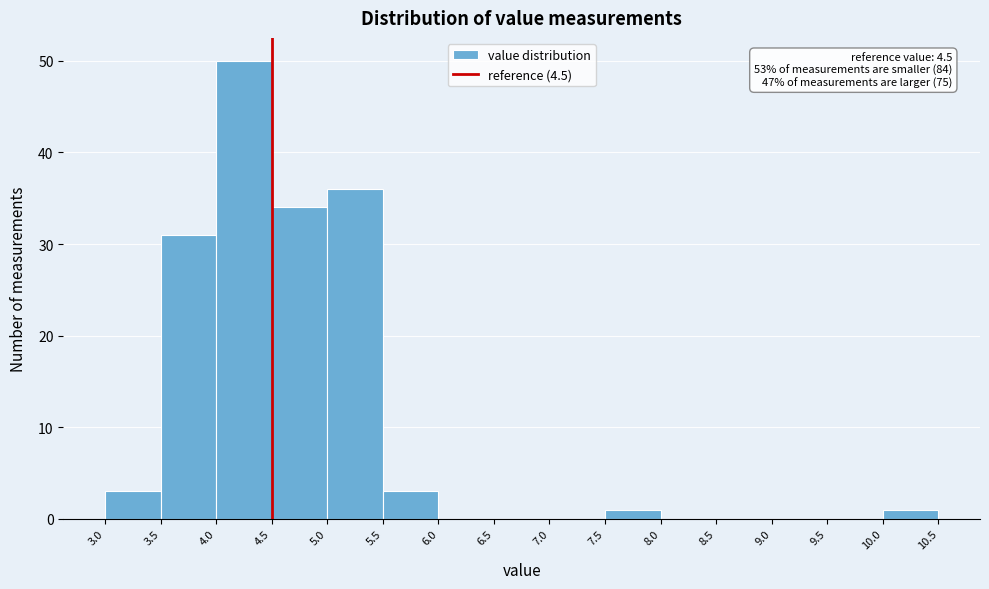

Over which range of the x-axis is the bar tallest?

4.0 to 4.5